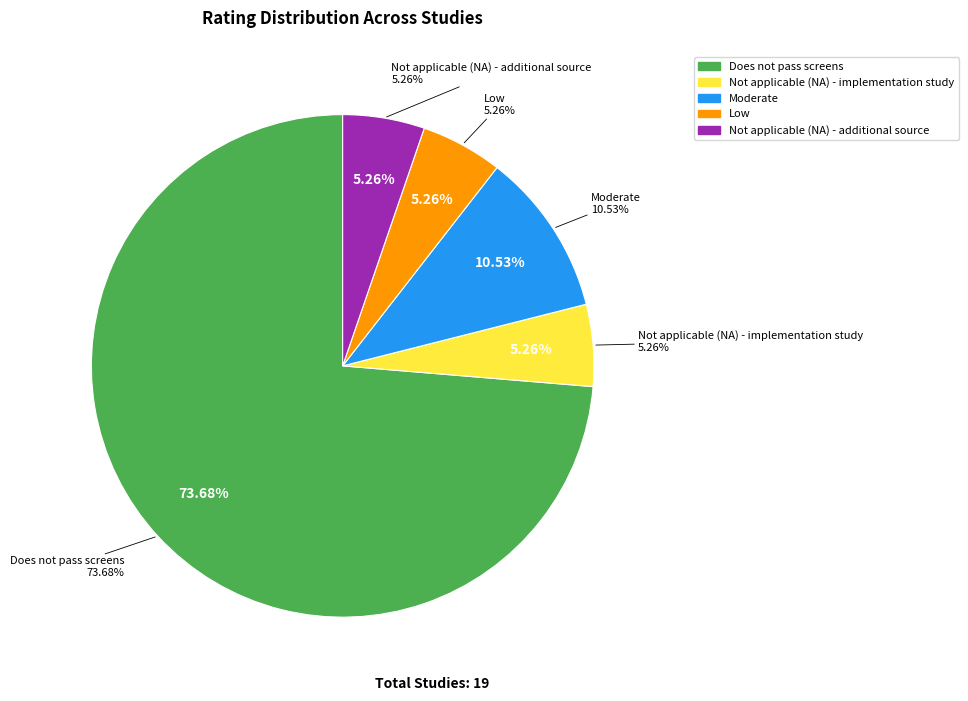

To the nearest percent, what portion does Low represent?

5%